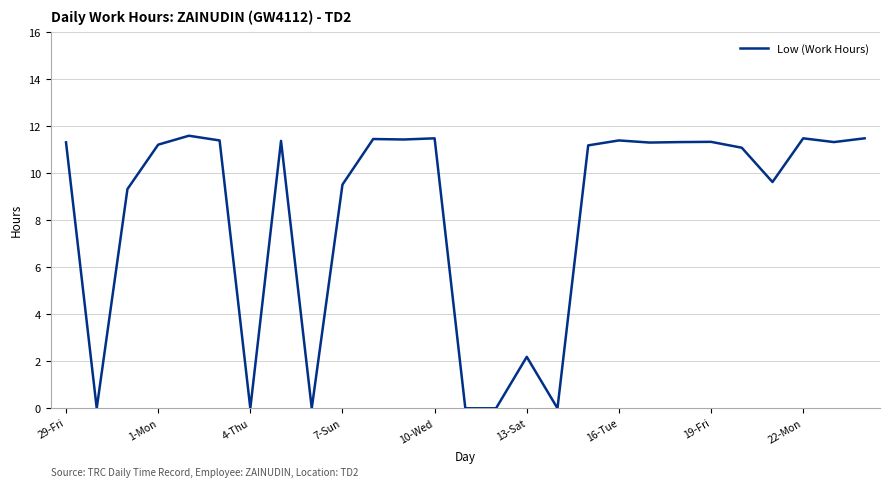

What is the difference between the maximum and minimum values?

11.6